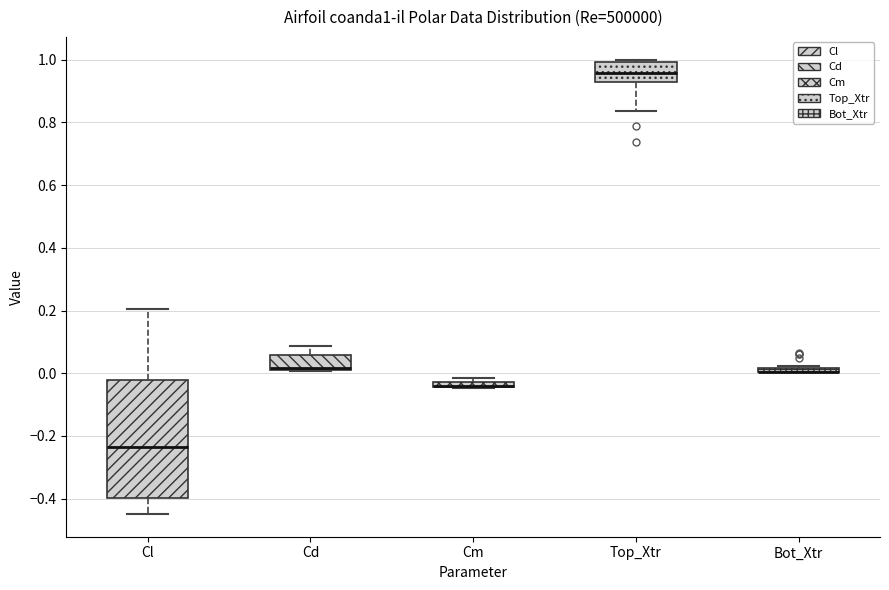

Where is the lower edge of the box for Cm on the y-axis? The values are not printed on the chart, so give them approximately, as read against the axis.

-0.04